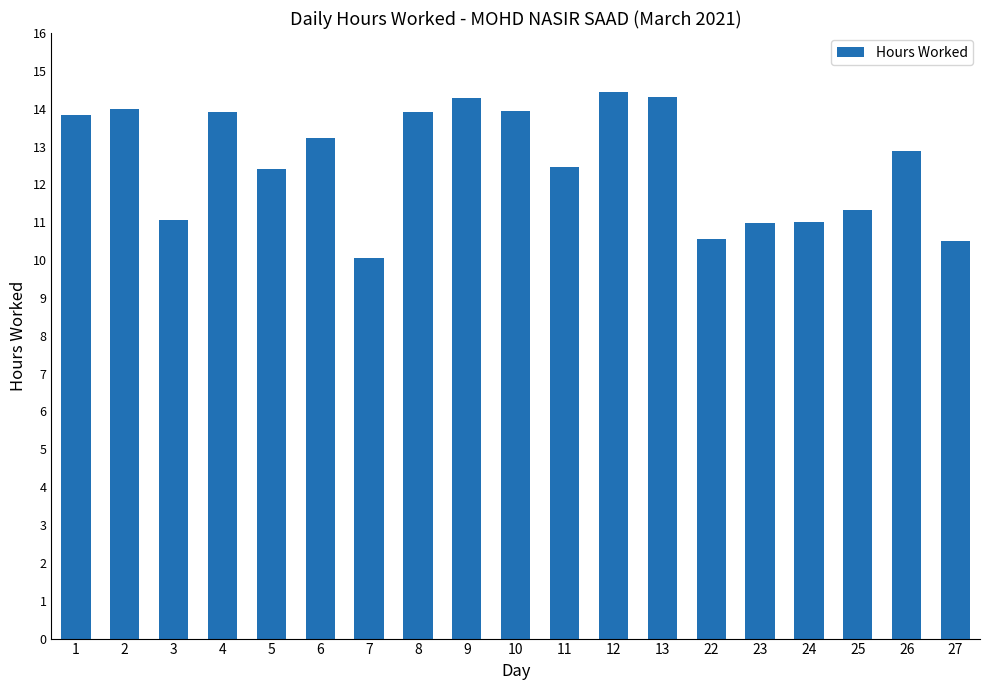

What is the ratio of the value at 3 to the value at 5?

0.9